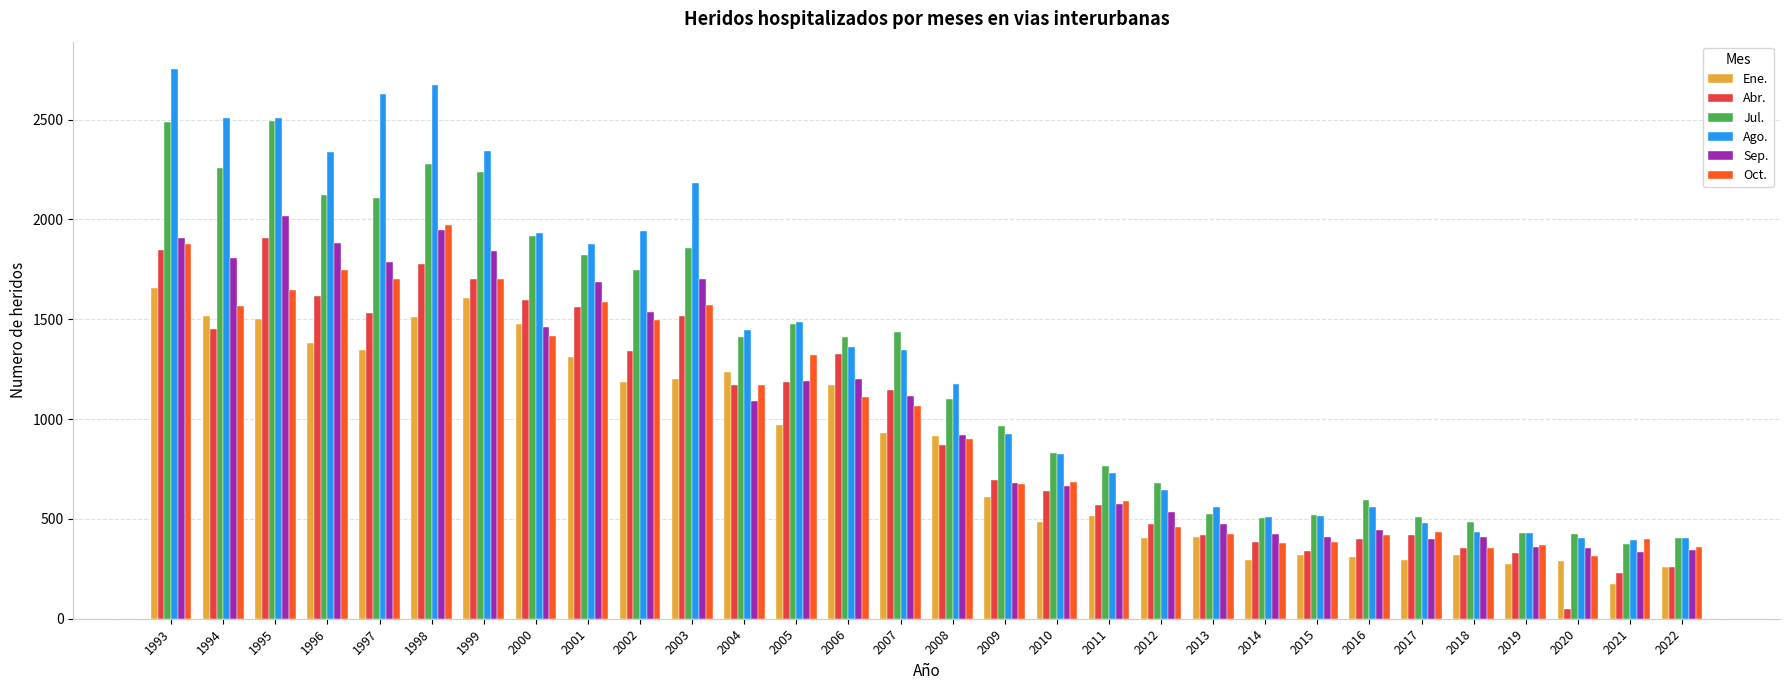

The Sep. series shows 581 at 2014. True or false?

False